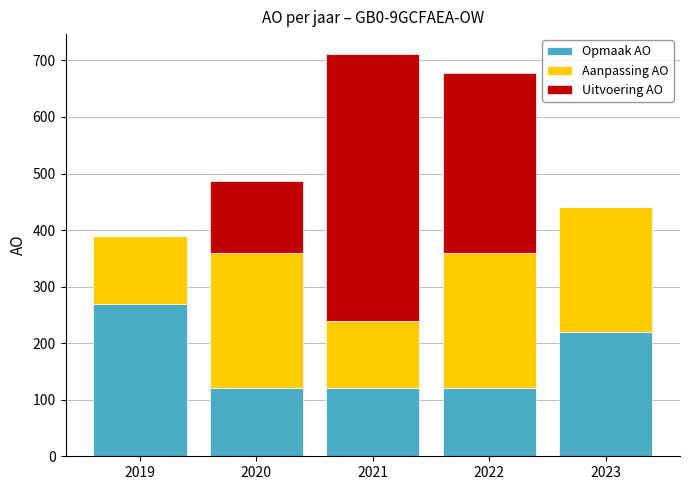

Does the chart contain stacked bars?

Yes